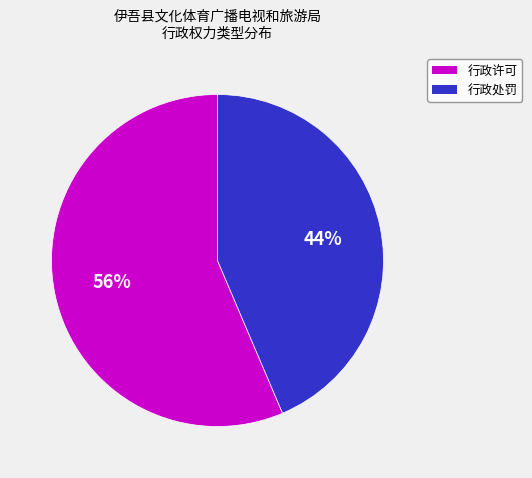

Approximately how many times larger is the value at 行政许可 compared to 行政处罚?

1.3